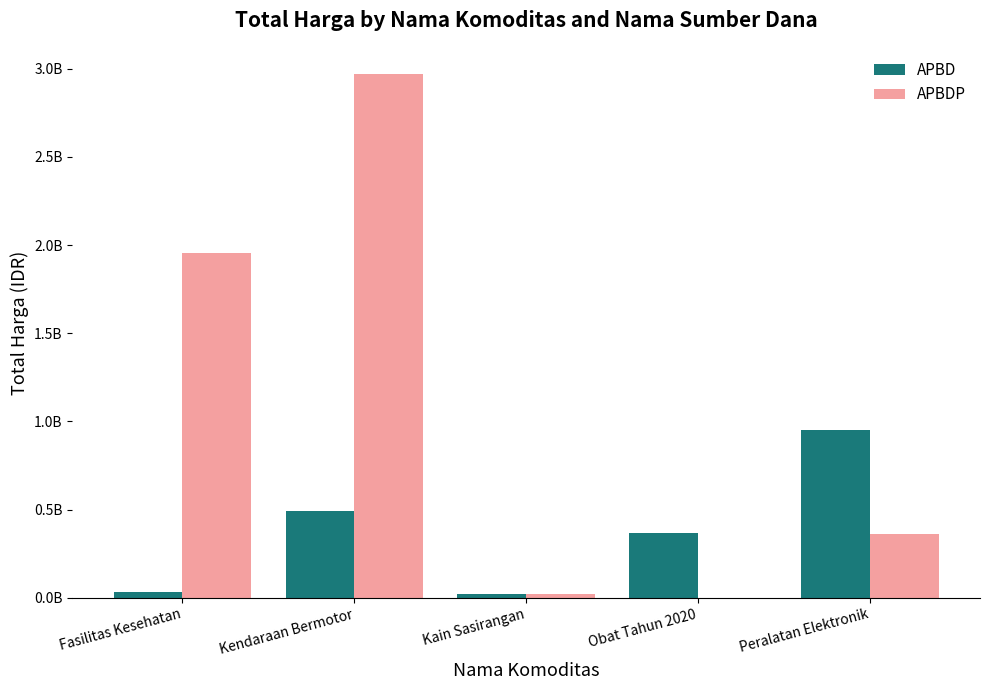

At how many categories does at least one series exceed 2032619852?

1